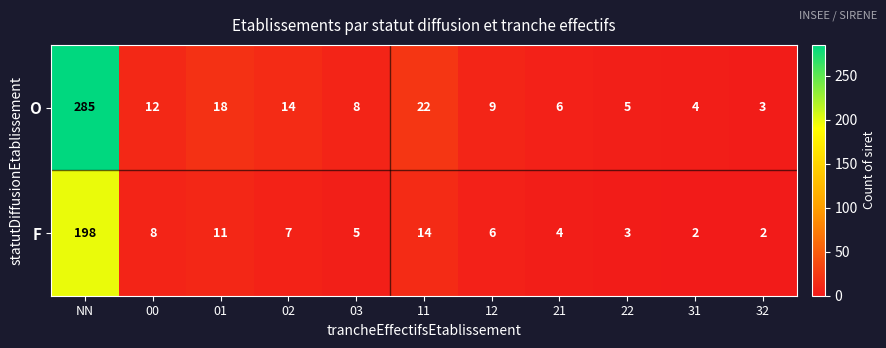

At 21, list the series in order from smallest to largest.

F, O